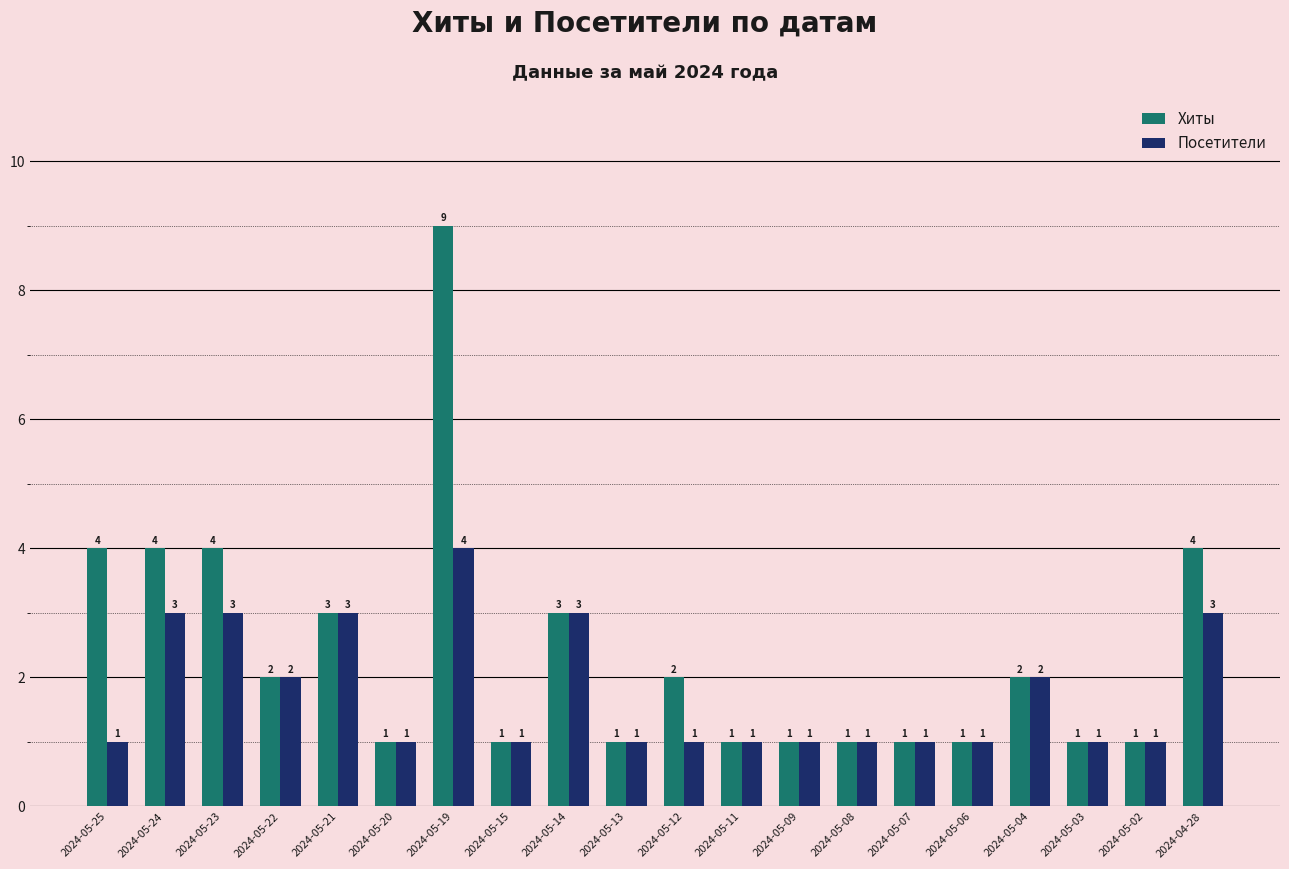

Which label corresponds to the largest value in the chart?

2024-05-19